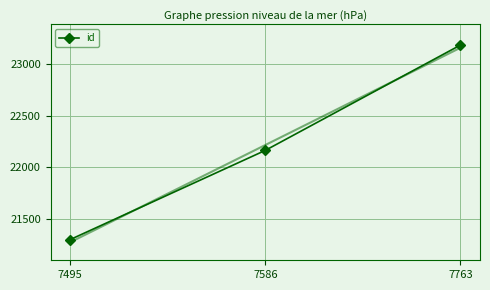

Reading left to right, what are all the values shown in this chart?

7495=21302	7586=22165	7763=23184